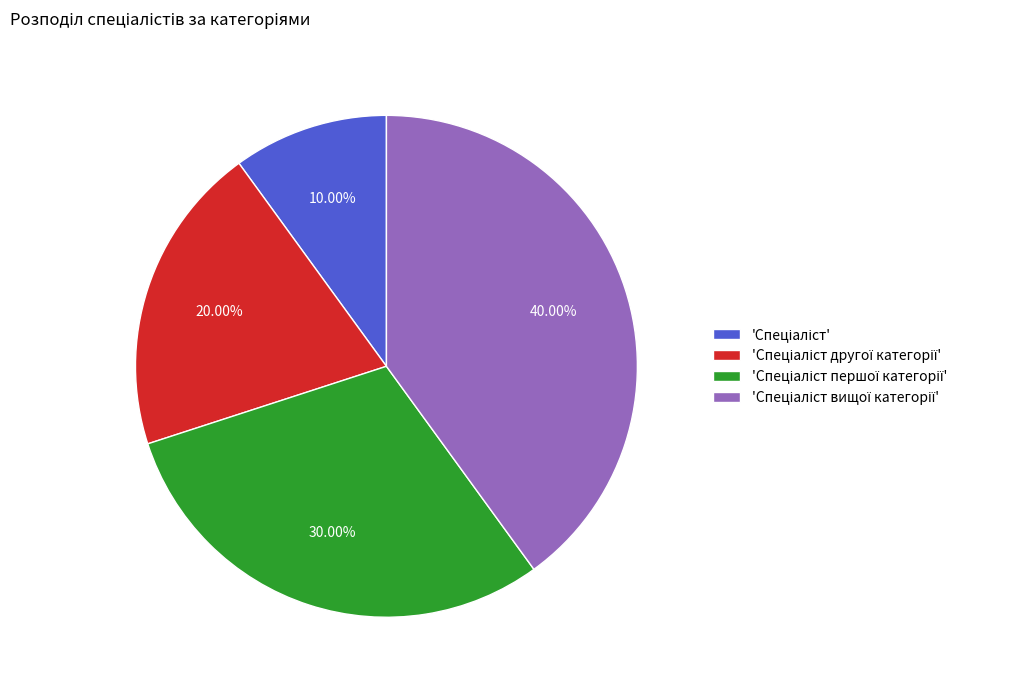

Is there any slice that represents more than half of the pie?

No